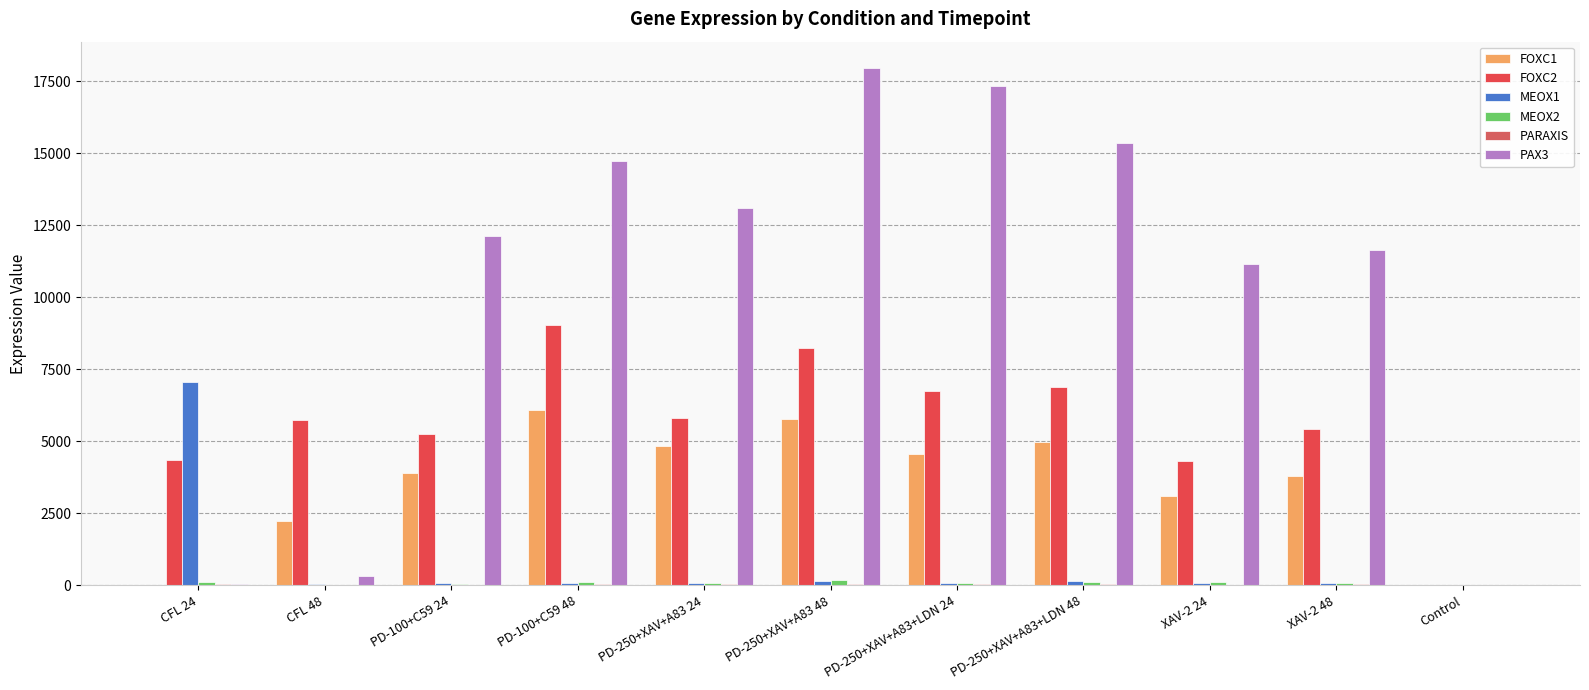

Does the chart contain stacked bars?

No